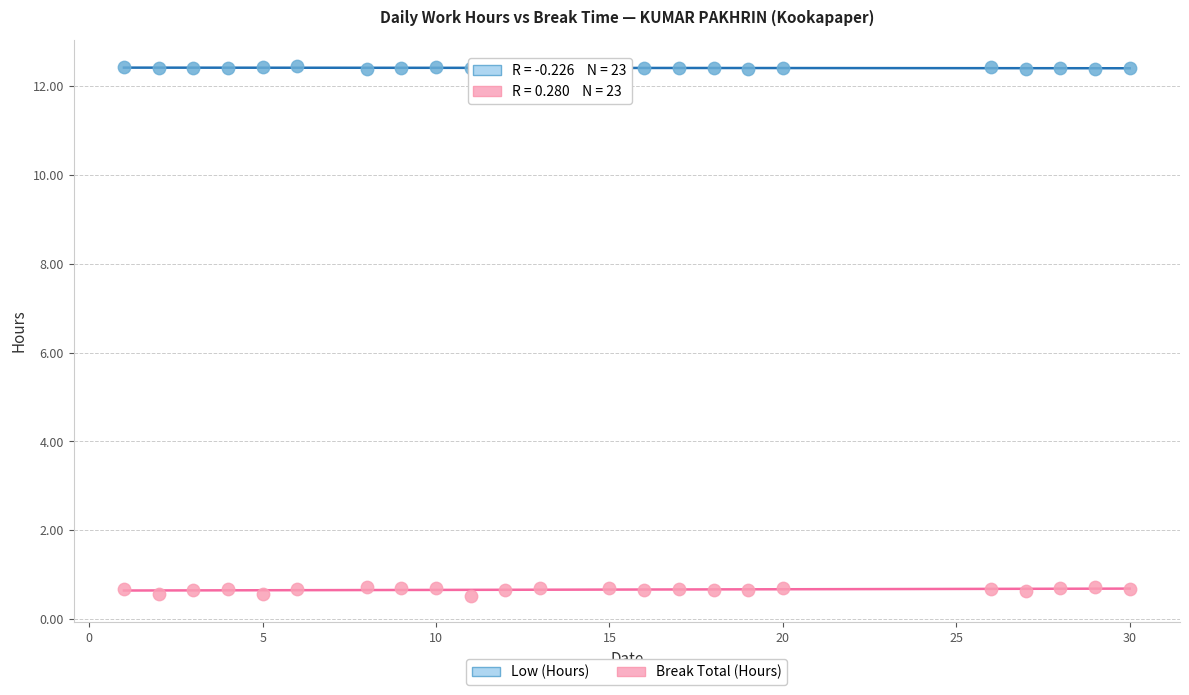

Across all data points, what is the range of X values (max minus min)?

29.0